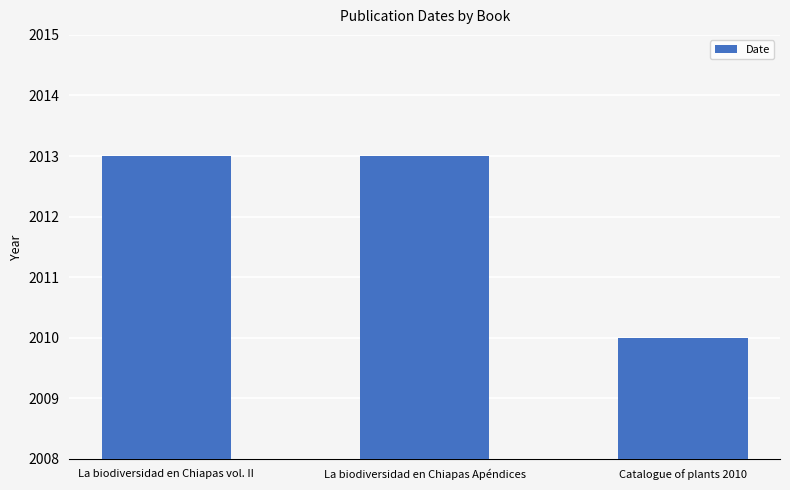

At which category does the chart reach its minimum across all series?

Catalogue of plants 2010